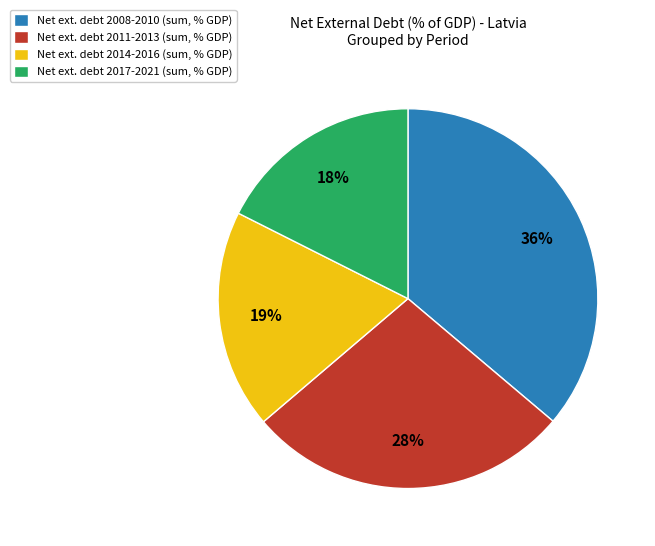

To the nearest percent, what is the average slice percentage?

25%